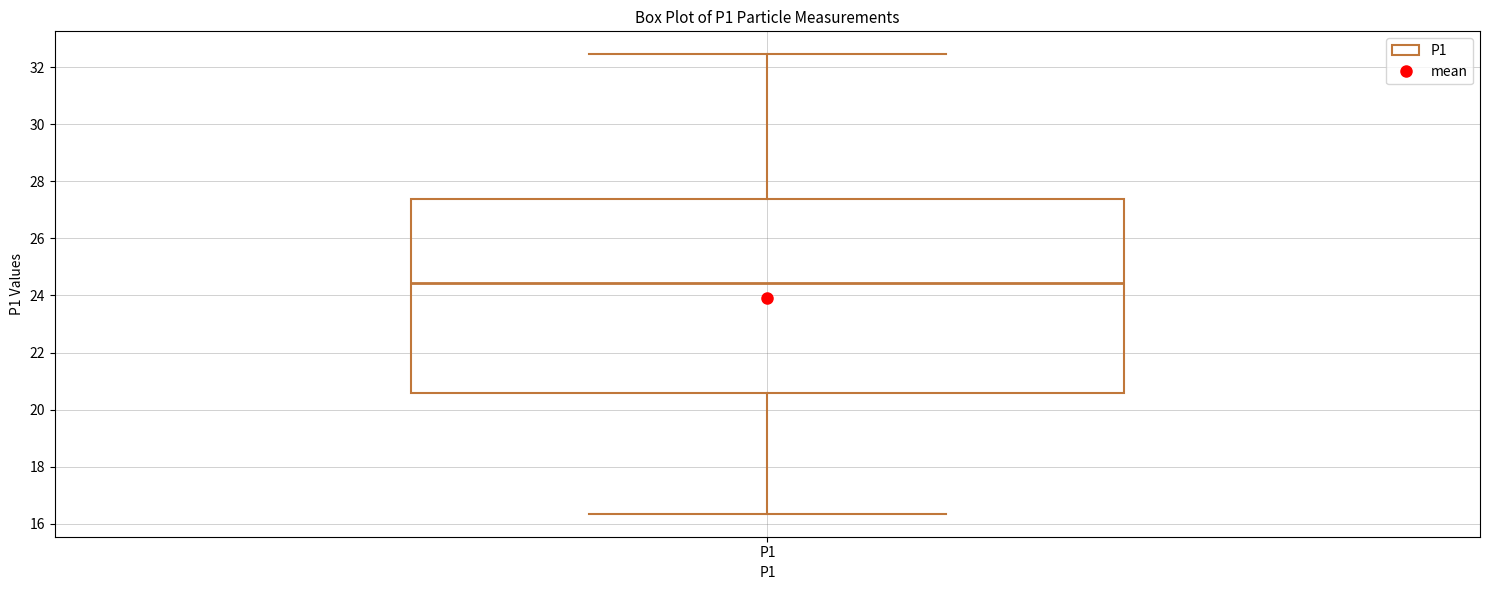

Where does the median line of the box for P1 sit on the y-axis? The values are not printed on the chart, so give them approximately, as read against the axis.

24.4